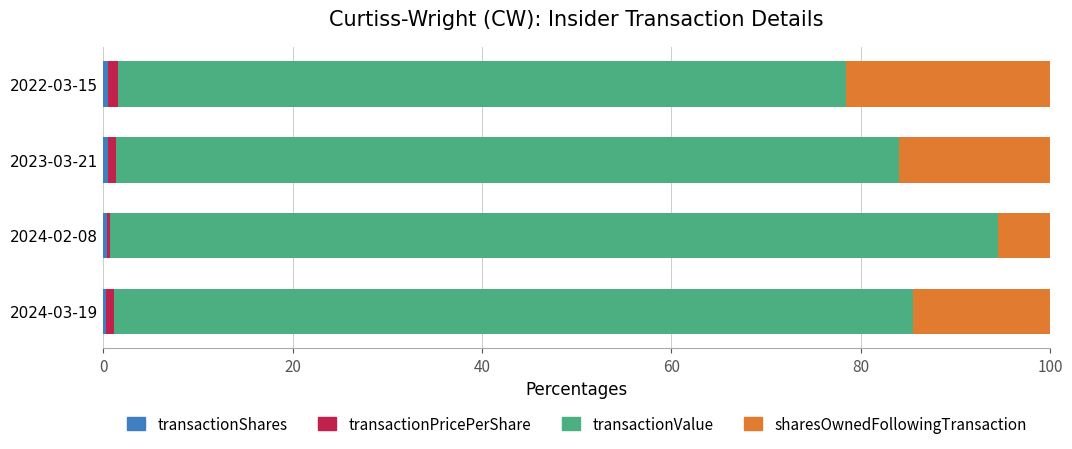

Count the number of data series in this chart.

4